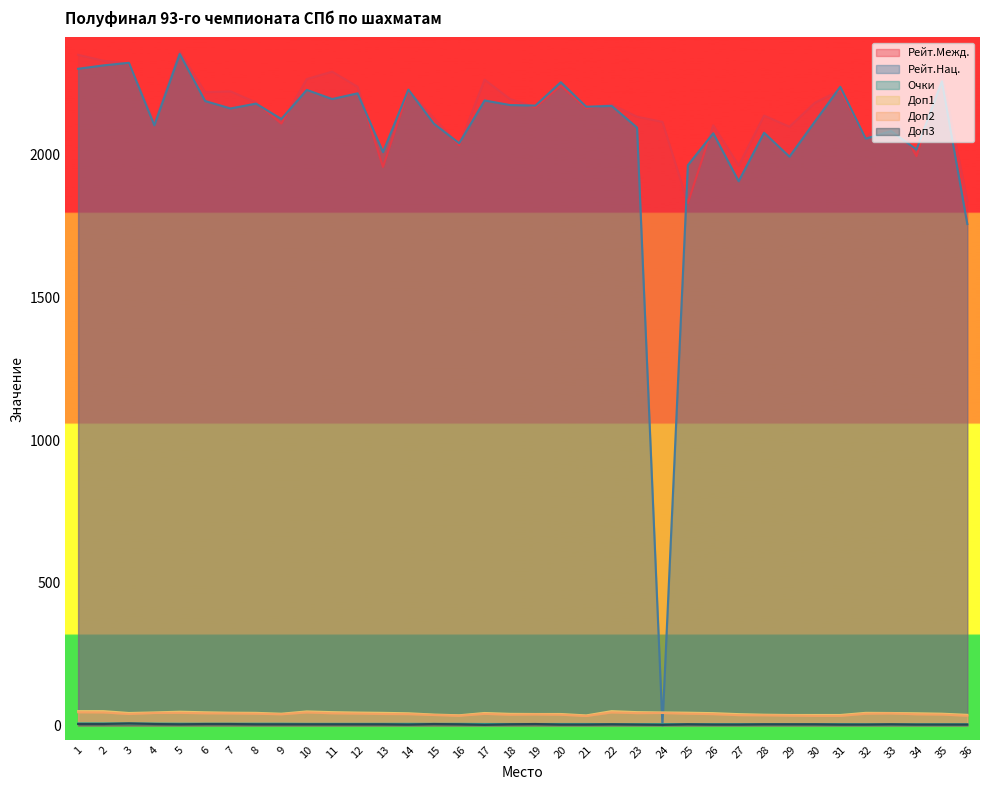

The value of Очки at 18 is 1.6. True or false?

False